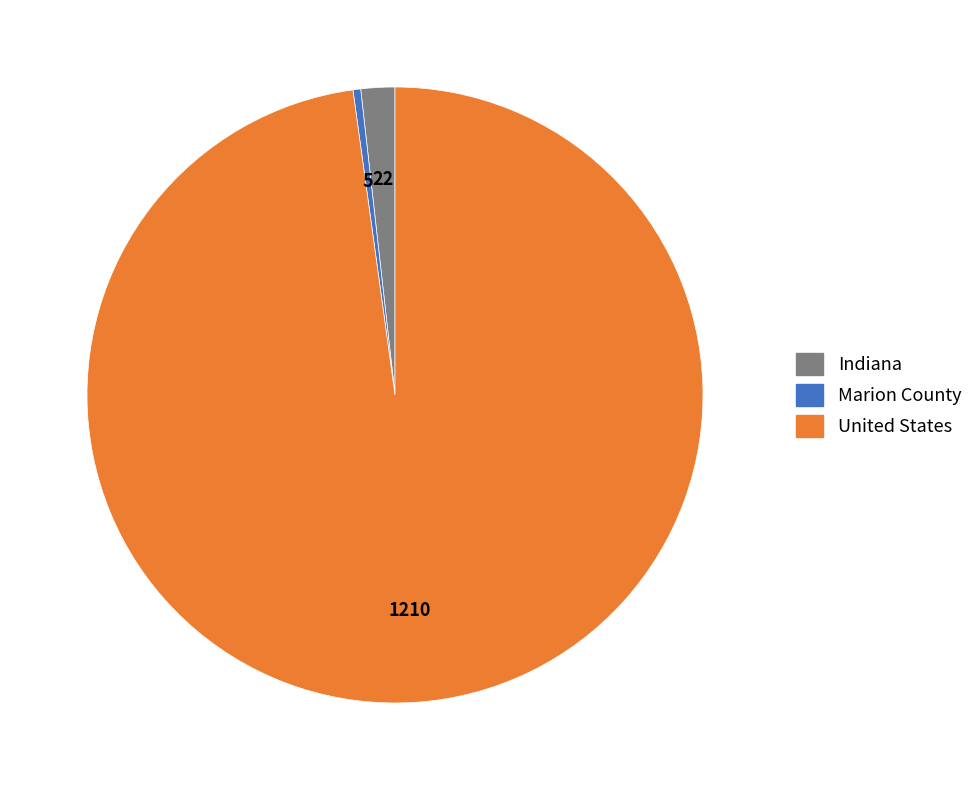

What is the majority slice?

United States